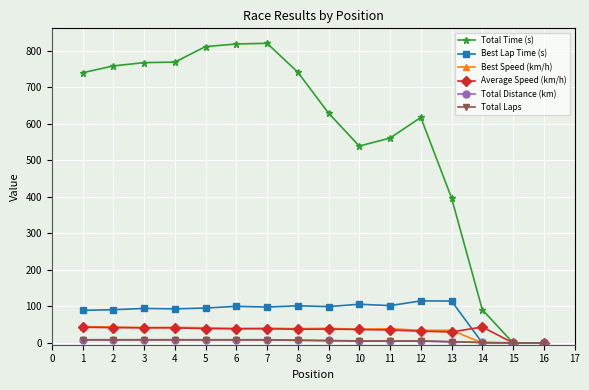

Which series has the largest total across all categories?

Total Time (s)